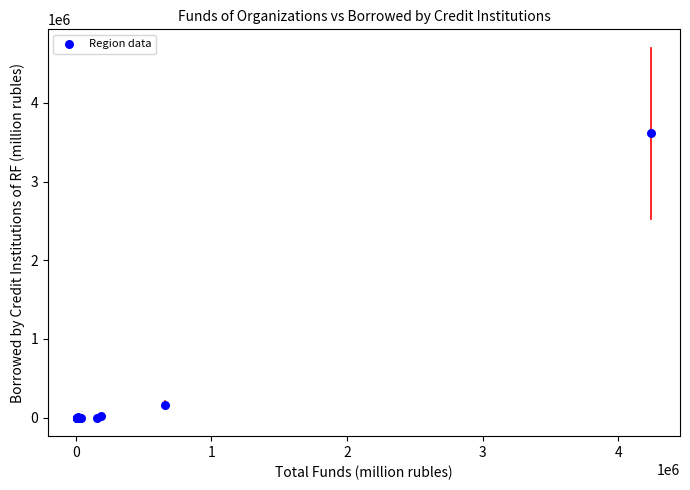

What Y value in the scatter plot is closest to 1806752?

160326